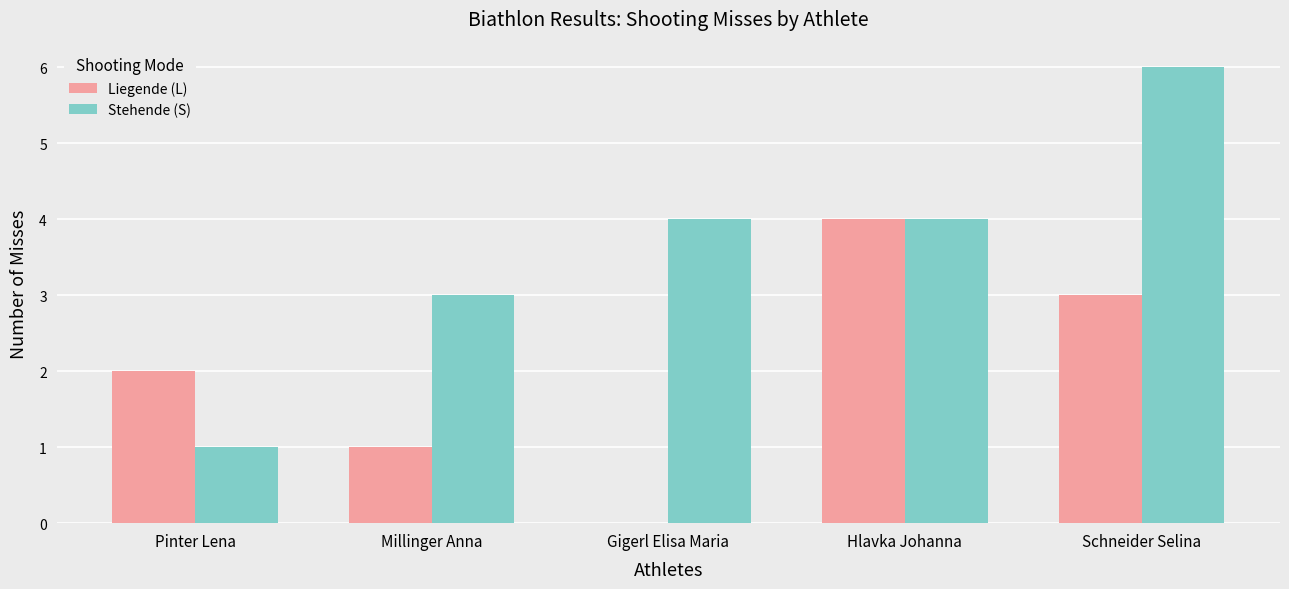

Reading left to right, list all the values displayed in this chart.

Liegende (L): 2	1	0	4	3
Stehende (S): 1	3	4	4	6